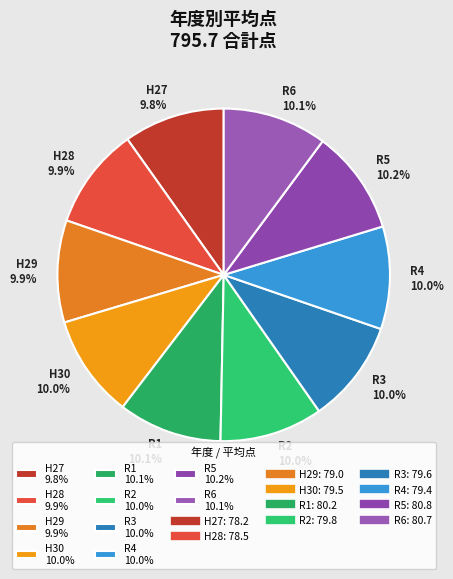

Do R1 10.1% and R3 10.0% together represent more than half of the pie?

No